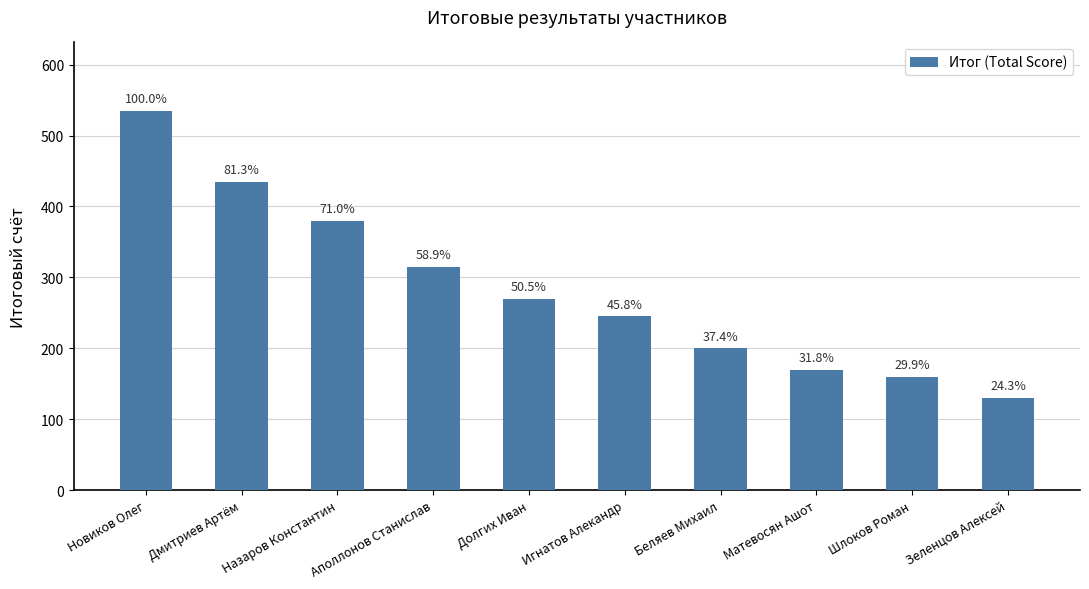

What is the difference between the values at Новиков Олег and Аполлонов Станислав?

220